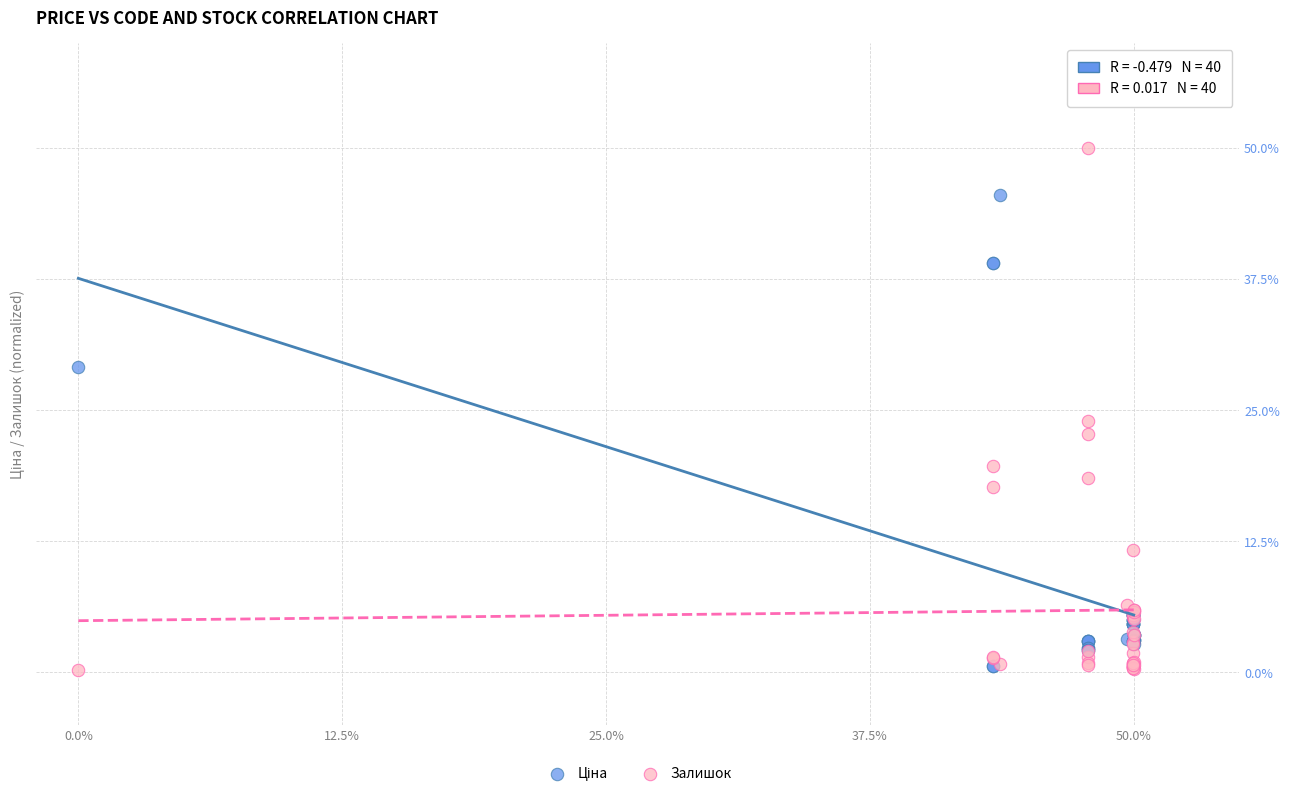

Which series has the largest Y range (max minus min)?

Залишок